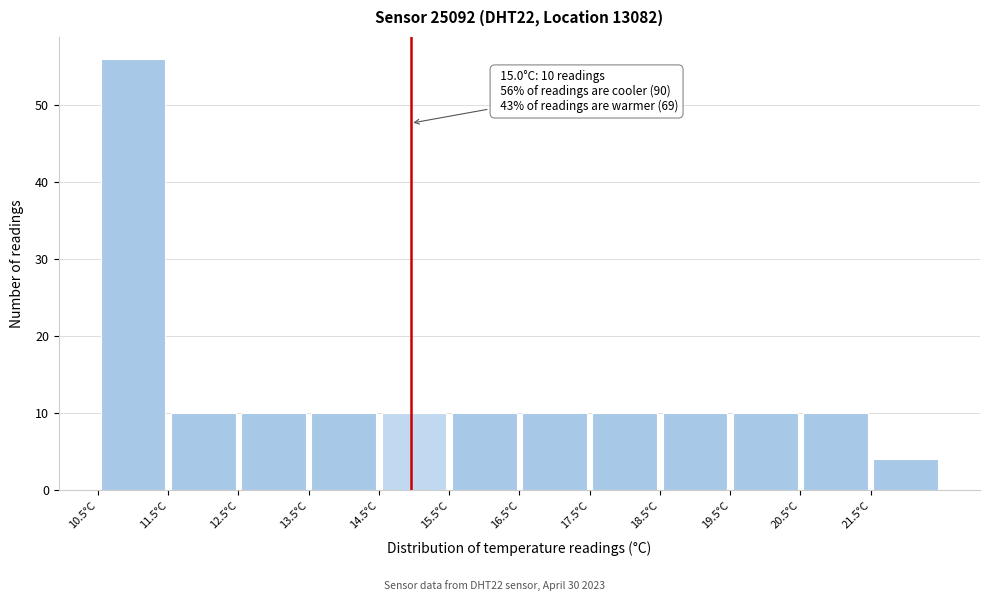

Which range on the x-axis has the tallest bar?

10.55 to 11.55